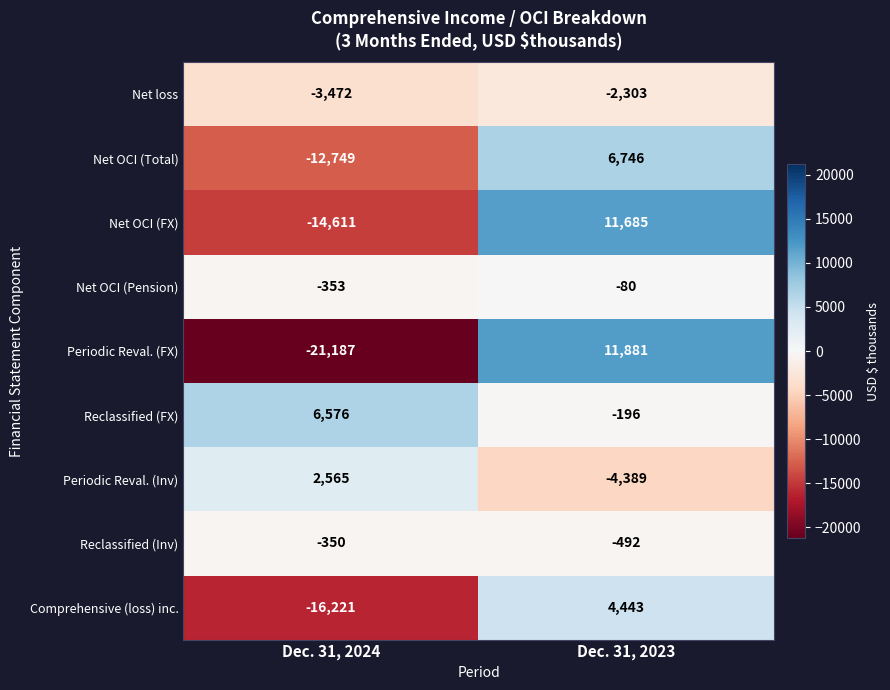

Which series has the largest range (max minus min)?

Periodic Reval. (FX)